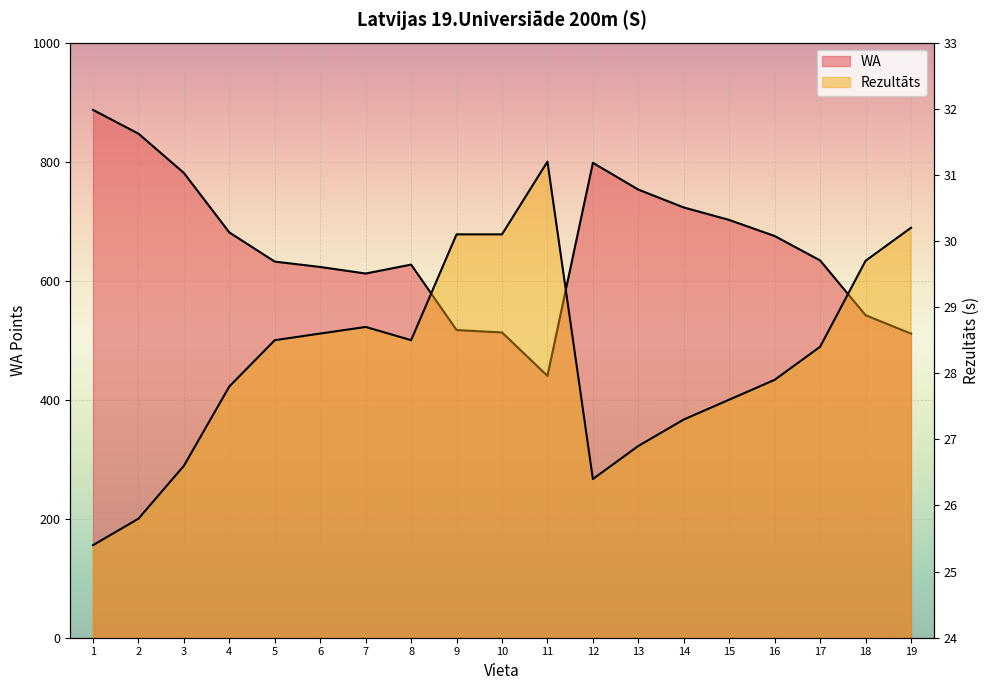

What is the difference between the second highest and minimum values in the WA series?

407.0